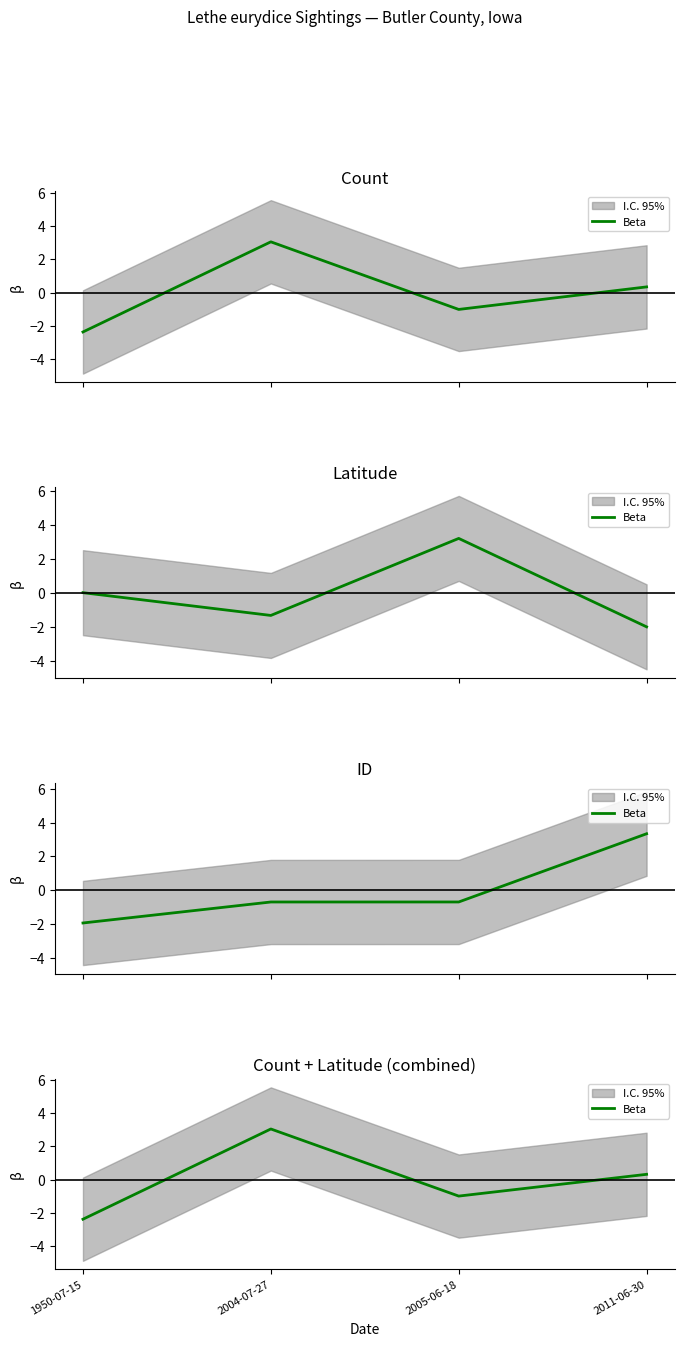

Rank the categories by value from lowest to highest.

1950-07-15, 2005-06-18, 2011-06-30, 2004-07-27